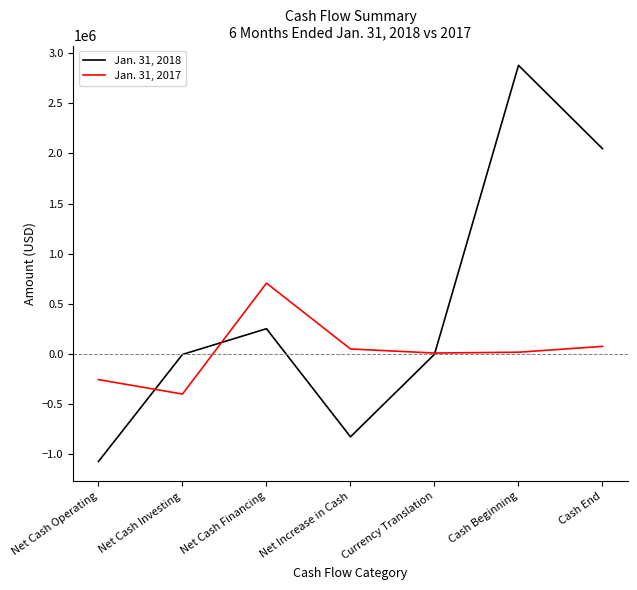

Which series has the largest range (max minus min)?

Jan. 31, 2018